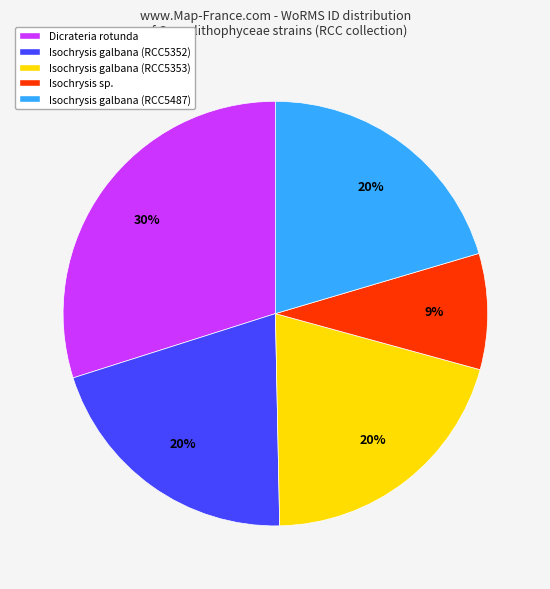

Which category has the smallest portion of the pie?

Isochrysis sp.